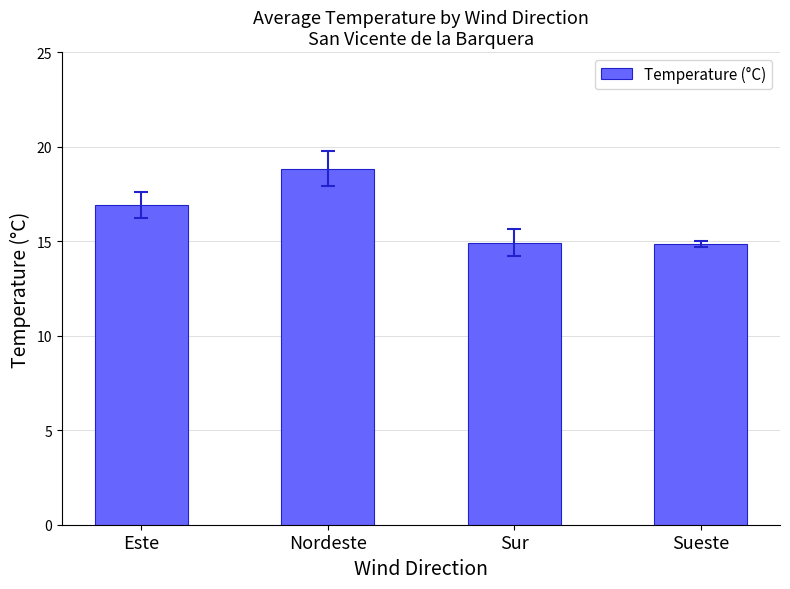

What is the maximum value shown in the chart?

18.8